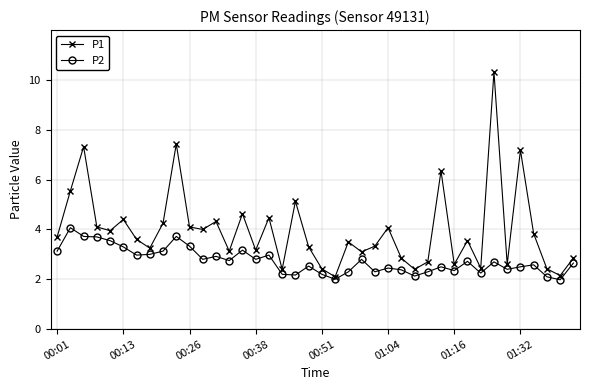

What is the difference between the second highest and minimum values in the P2 series?

1.7